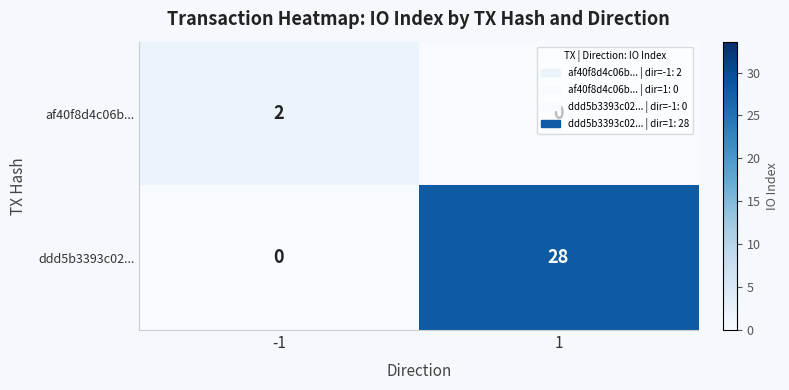

True or false: ddd5b3393c02... has a value of 44 at 1.

False